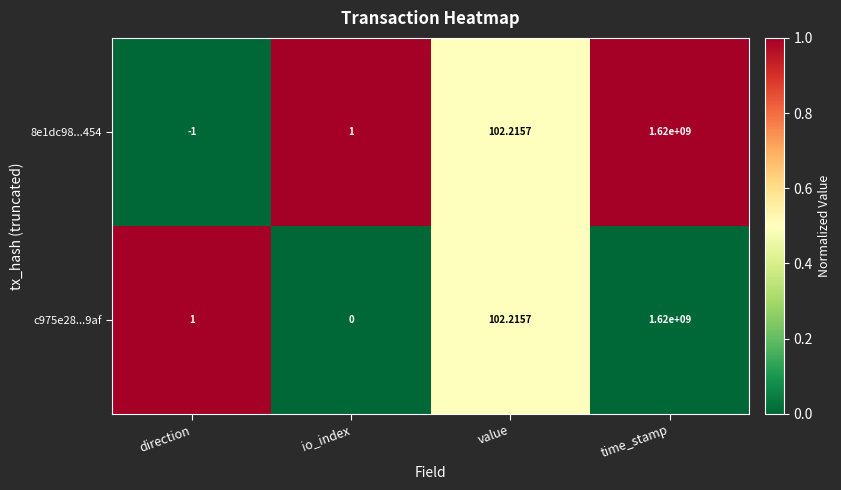

How many data points in 8e1dc98...454 are above 102?

2